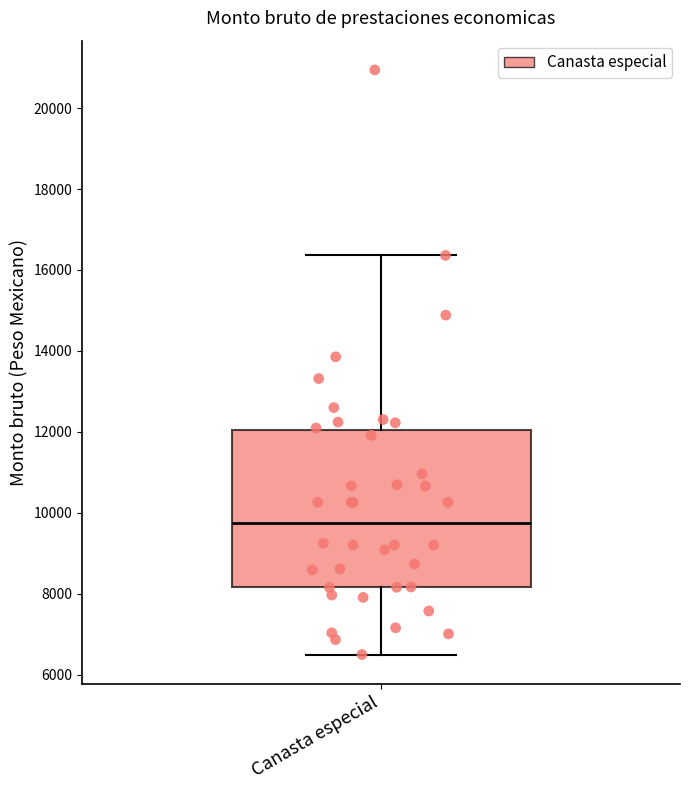

Where does the upper whisker of the box for Canasta especial end on the y-axis? The values are not printed on the chart, so give them approximately, as read against the axis.

16400